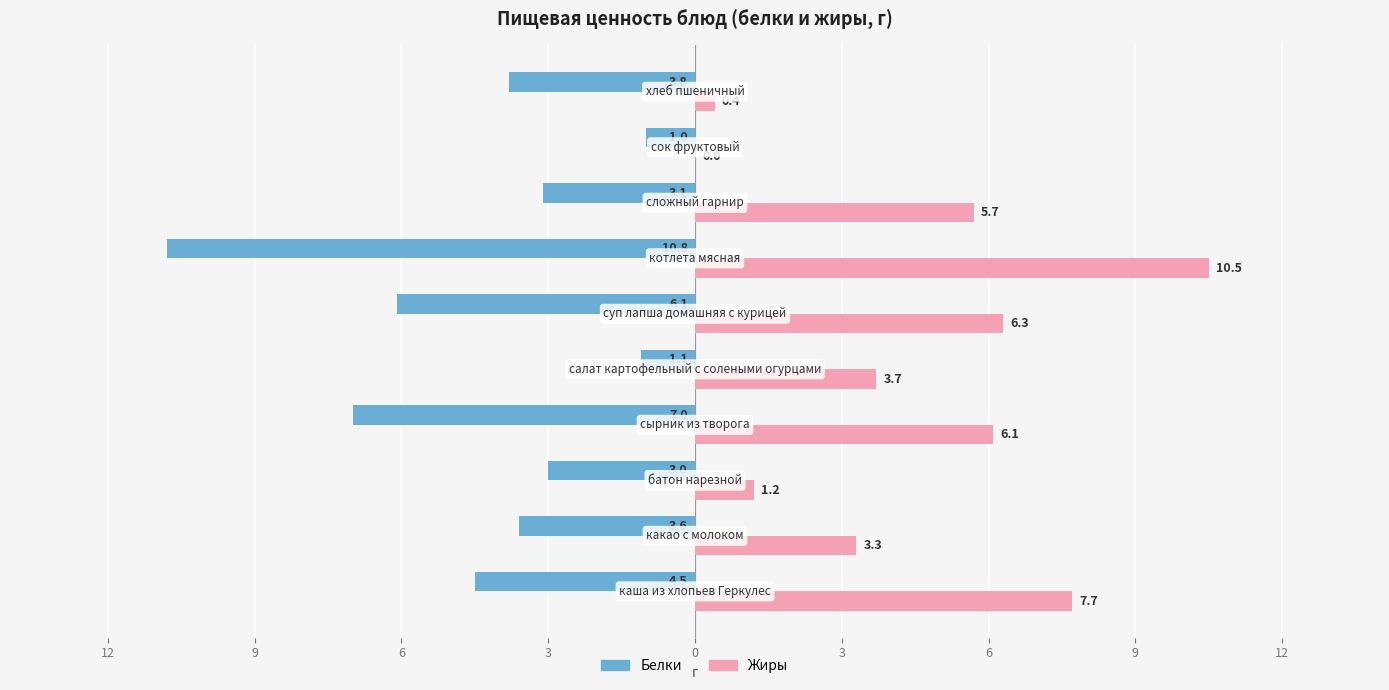

What is the difference between the maximum and minimum values in the Жиры series?

10.5